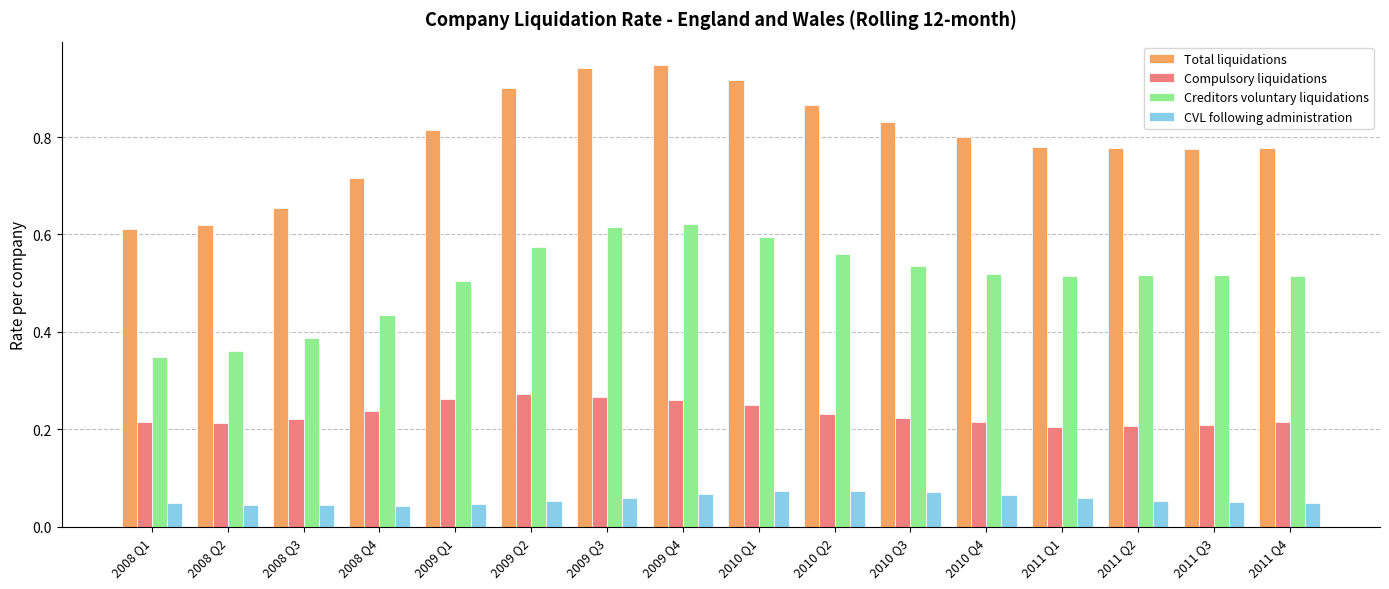

Which series has the largest total across all categories?

Total liquidations